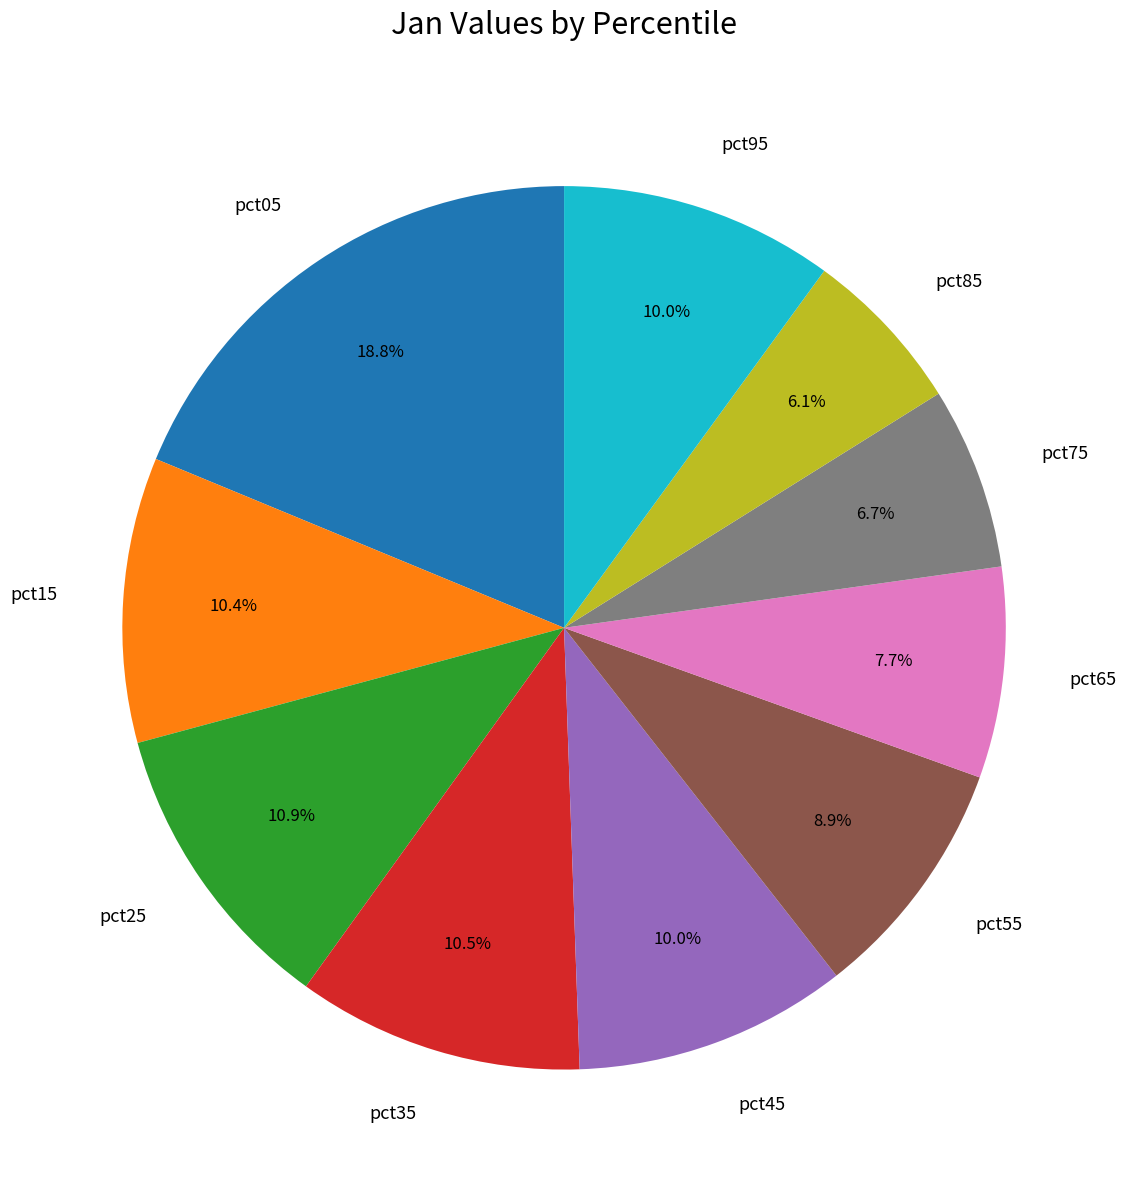

Which slice is the smallest?

pct85